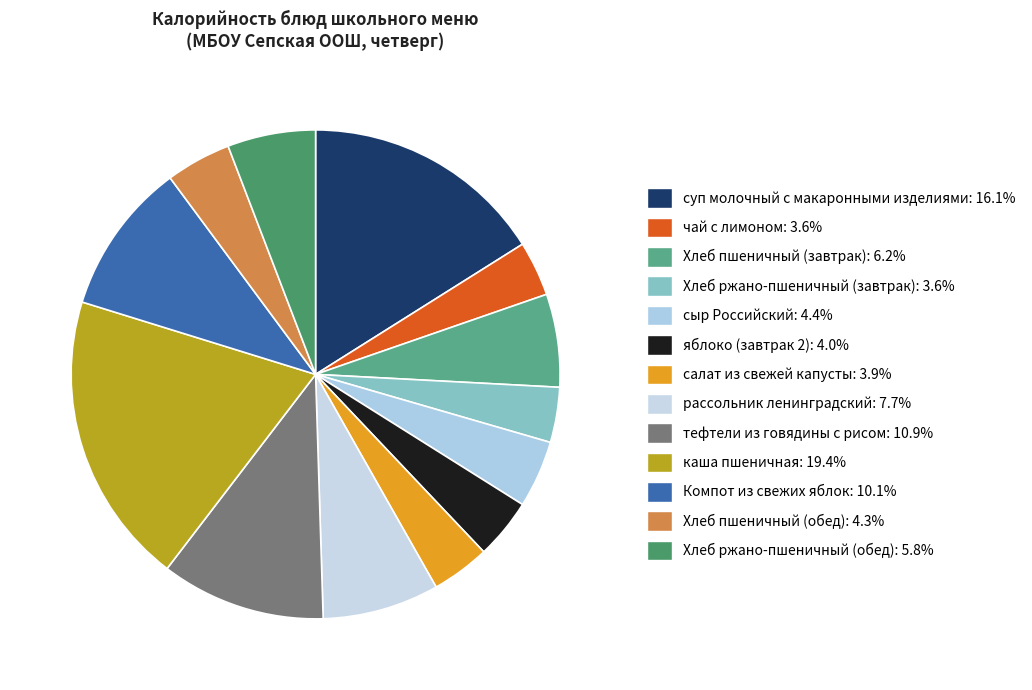

Between каша пшеничная and тефтели из говядины с рисом, which is larger?

каша пшеничная